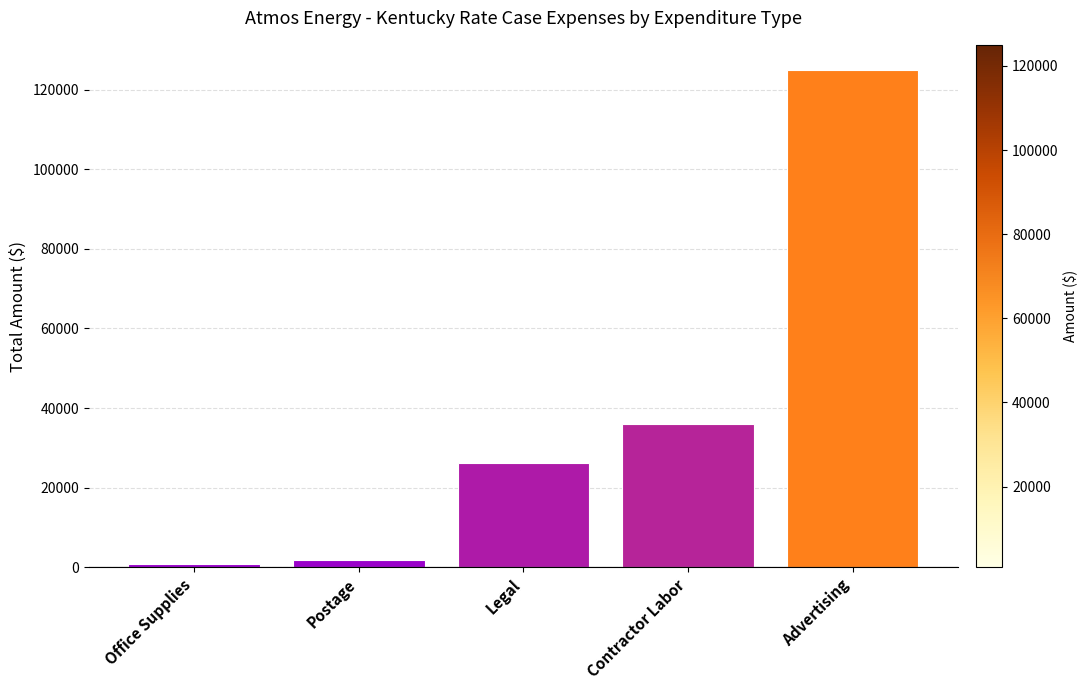

Which category has the highest value across all series?

Advertising